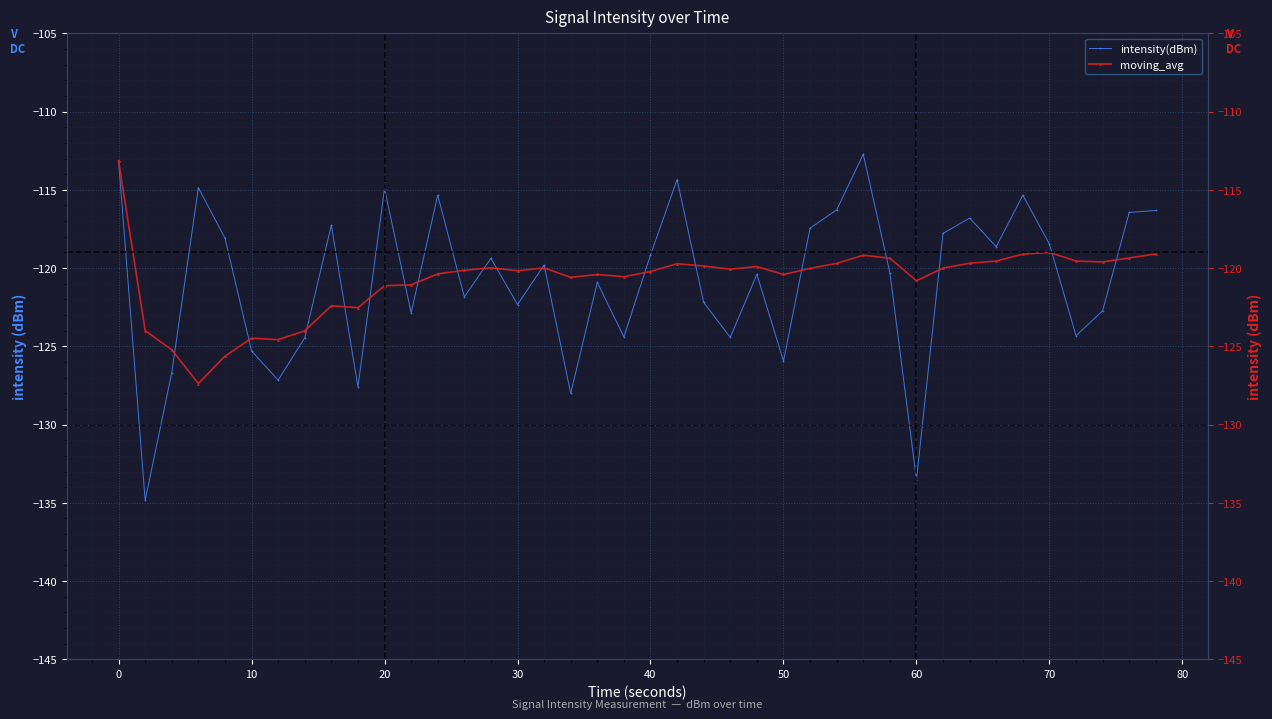

How many intersections are there between intensity(dBm) and moving_avg?

19